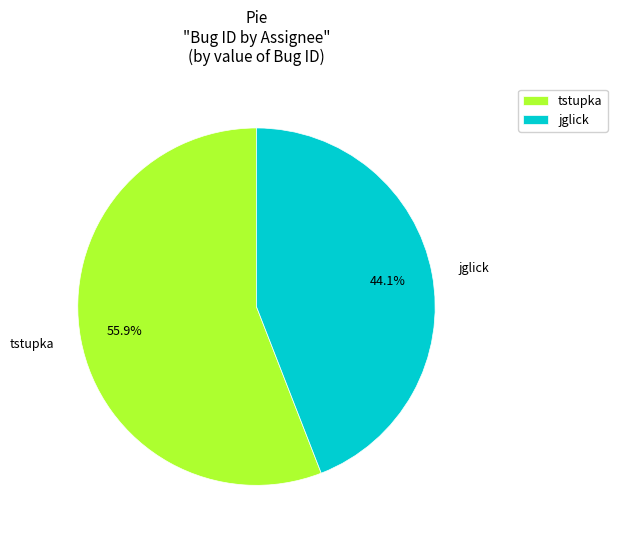

Between tstupka and jglick, which is larger?

tstupka